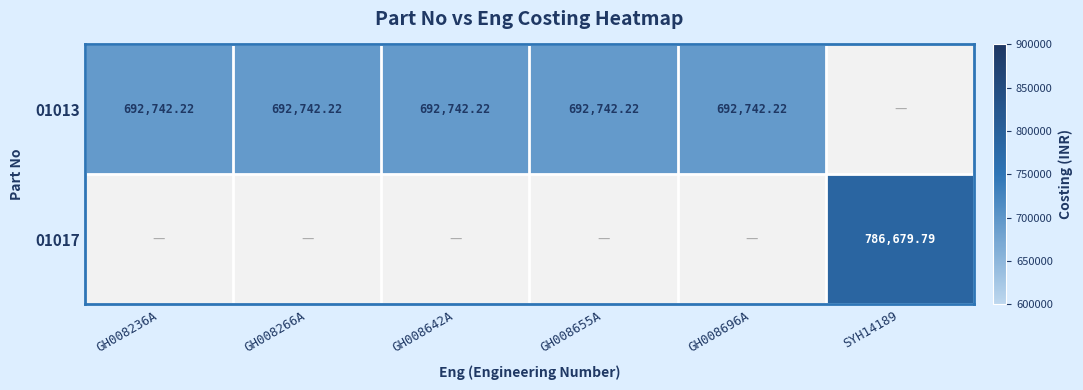

Rank the categories by 01013 value from highest to lowest.

GH008236A, GH008266A, GH008642A, GH008655A, GH008696A, SYH14189